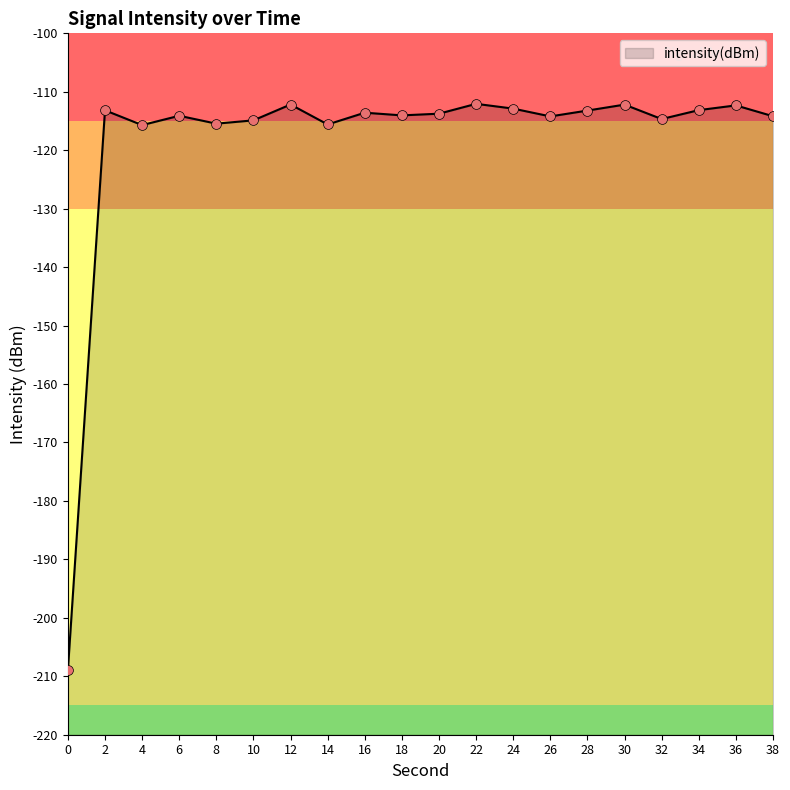

What is the change in value from 10 to 12?

+2.7